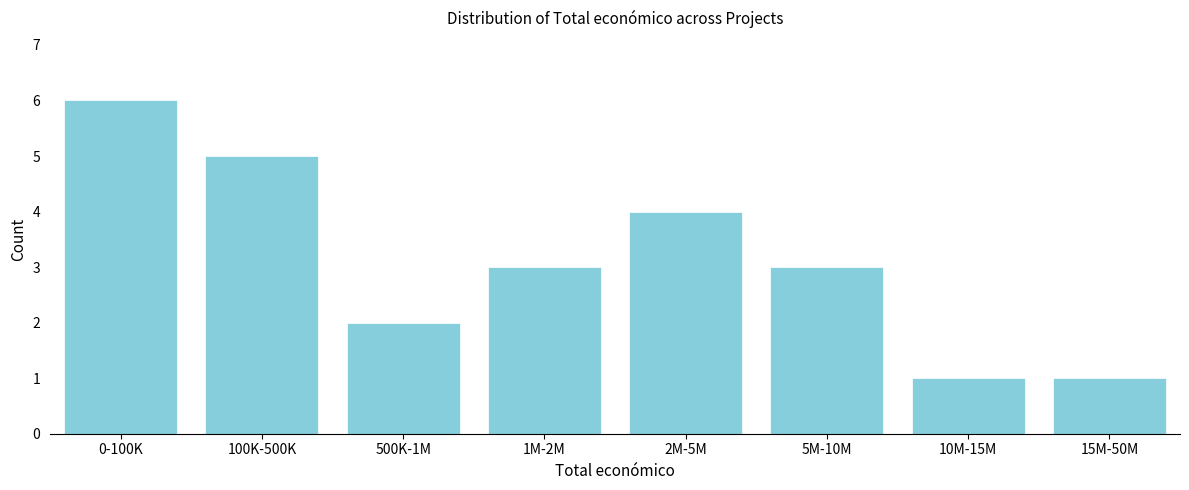

Reading left to right, list all the values displayed in this chart.

0-100K=6	100K-500K=5	500K-1M=2	1M-2M=3	2M-5M=4	5M-10M=3	10M-15M=1	15M-50M=1